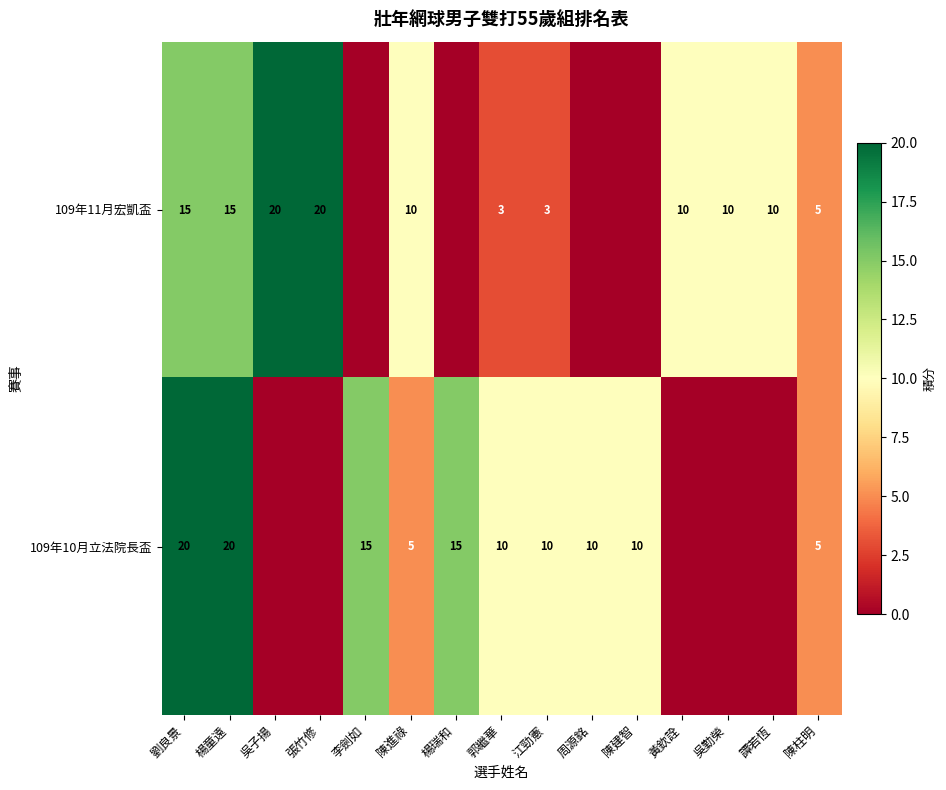

The value of 109年11月宏凱盃 at 陳柱明 is 2. True or false?

False